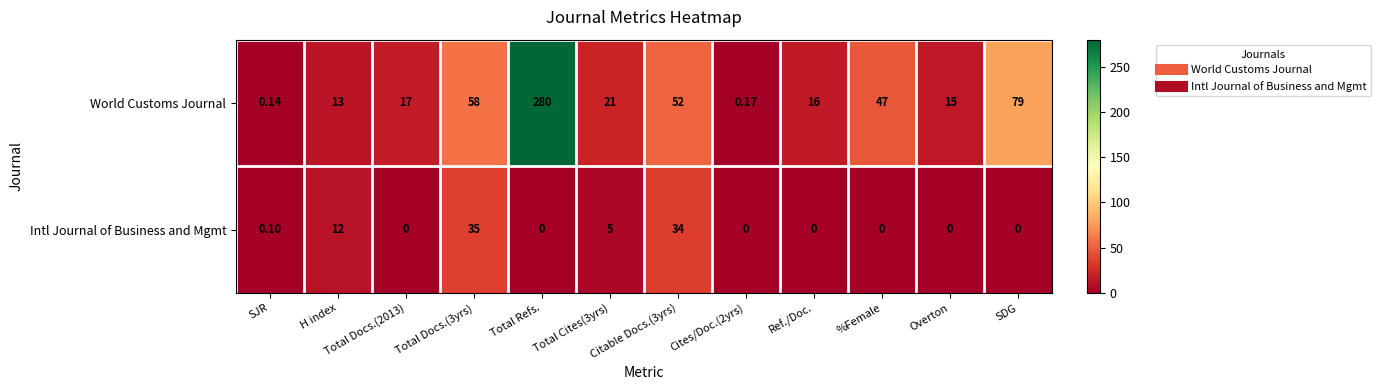

Which category has the lowest value in the World Customs Journal series?

SJR